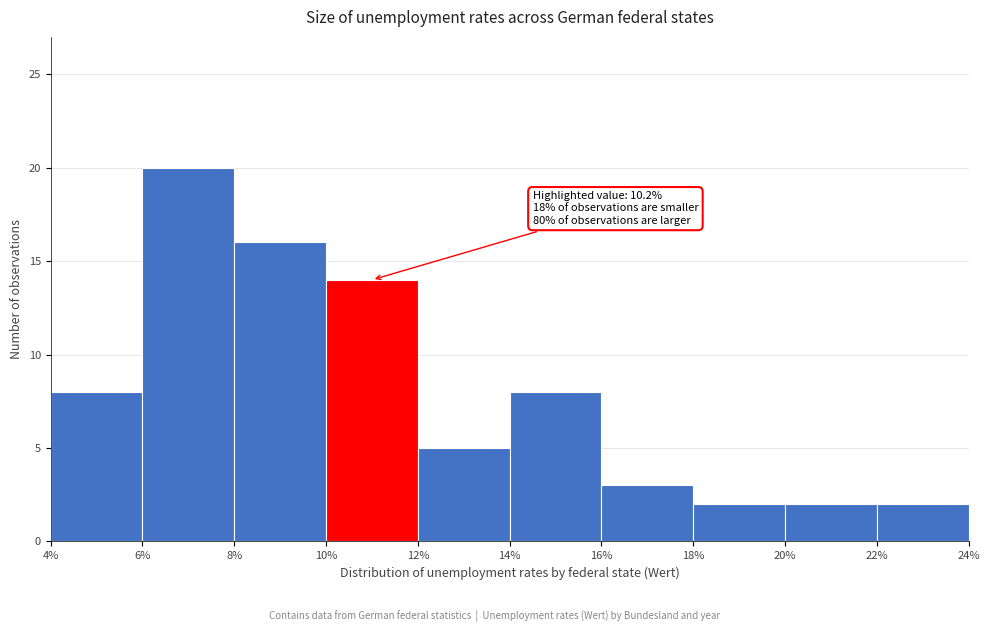

Which range on the x-axis has the tallest bar?

6% to 8%